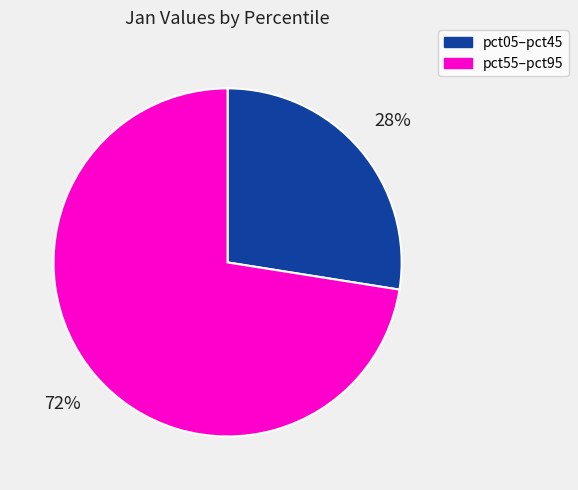

Do pct55–pct95 and pct05–pct45 together represent more than half of the pie?

Yes